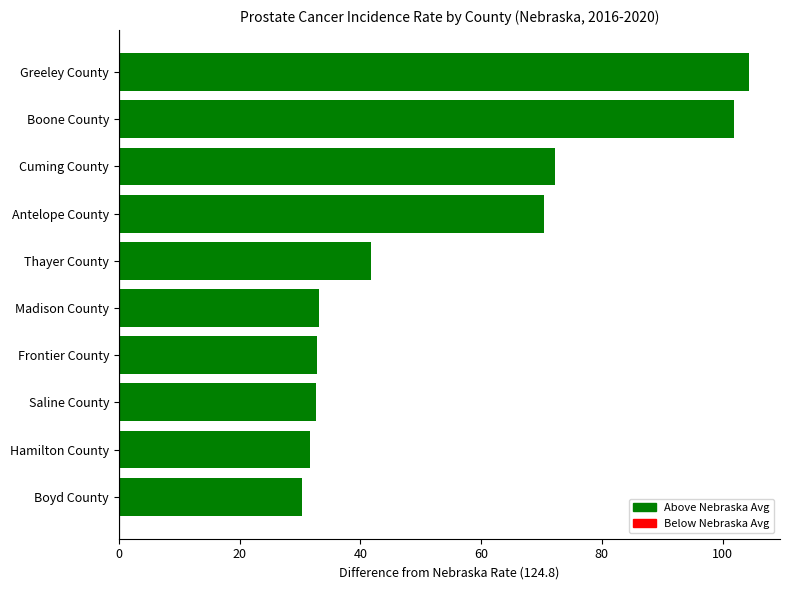

Where is the data nearest to the value 67?

Antelope County